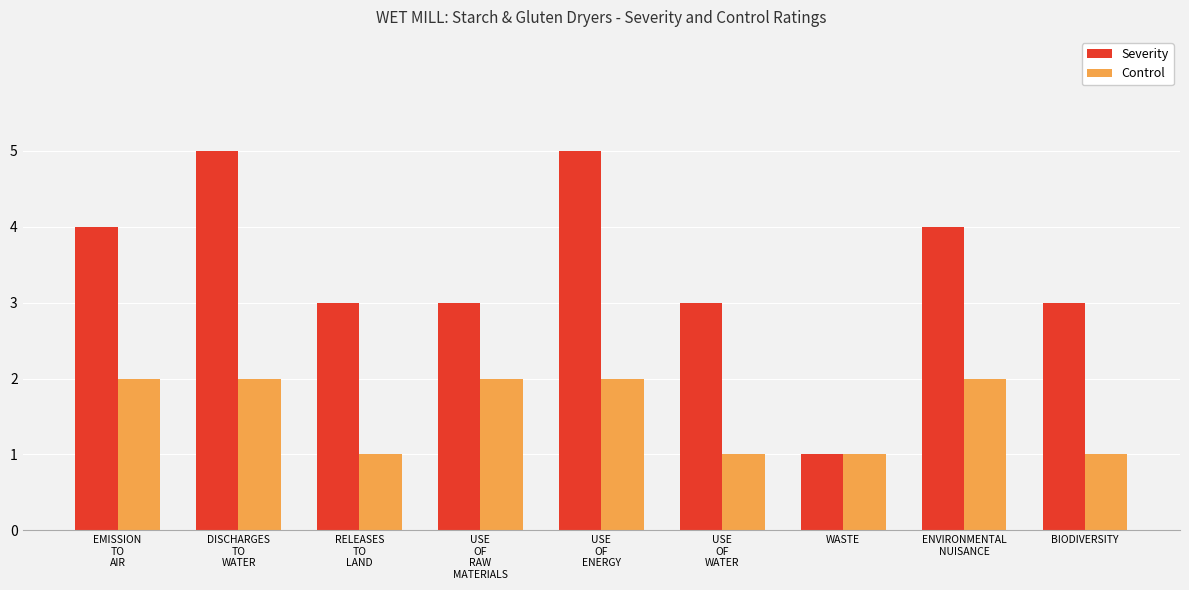

What are all the series names shown in the legend?

Severity, Control